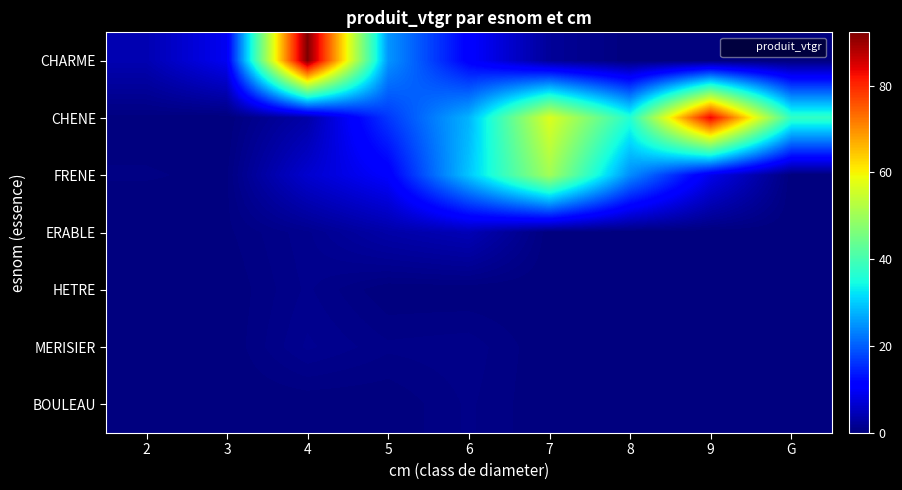

At which category is the sum across all series the highest?

7